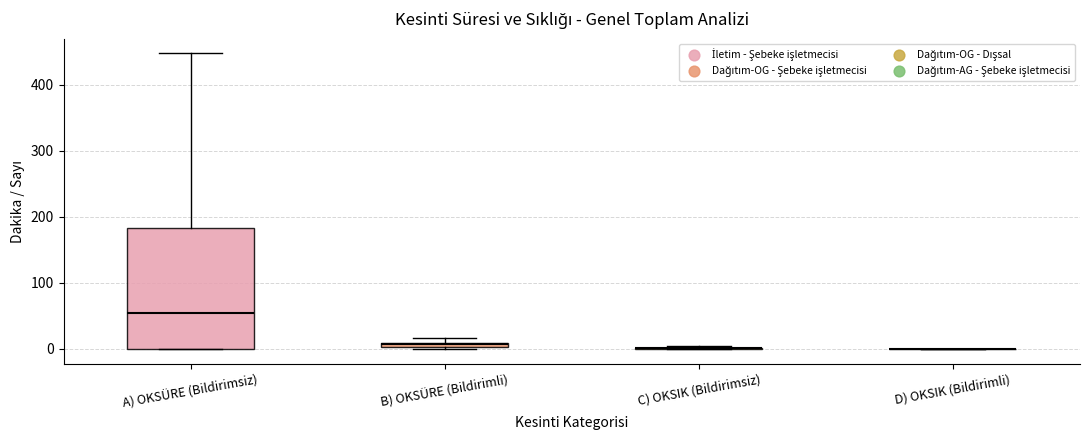

Comparing the boxes themselves (not the whiskers), which one is the tallest?

A) OKSÜRE (Bildirimsiz)